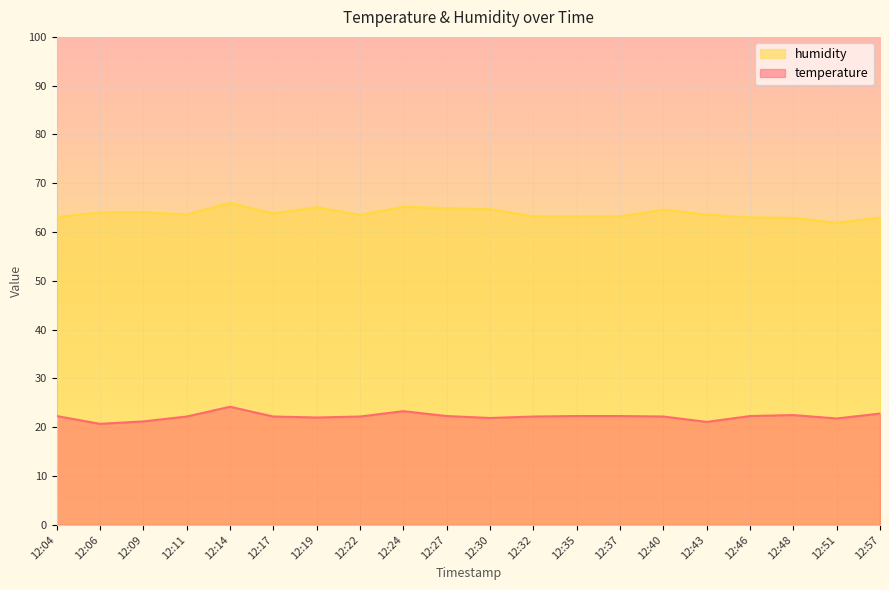

Which series has the largest range (max minus min)?

humidity